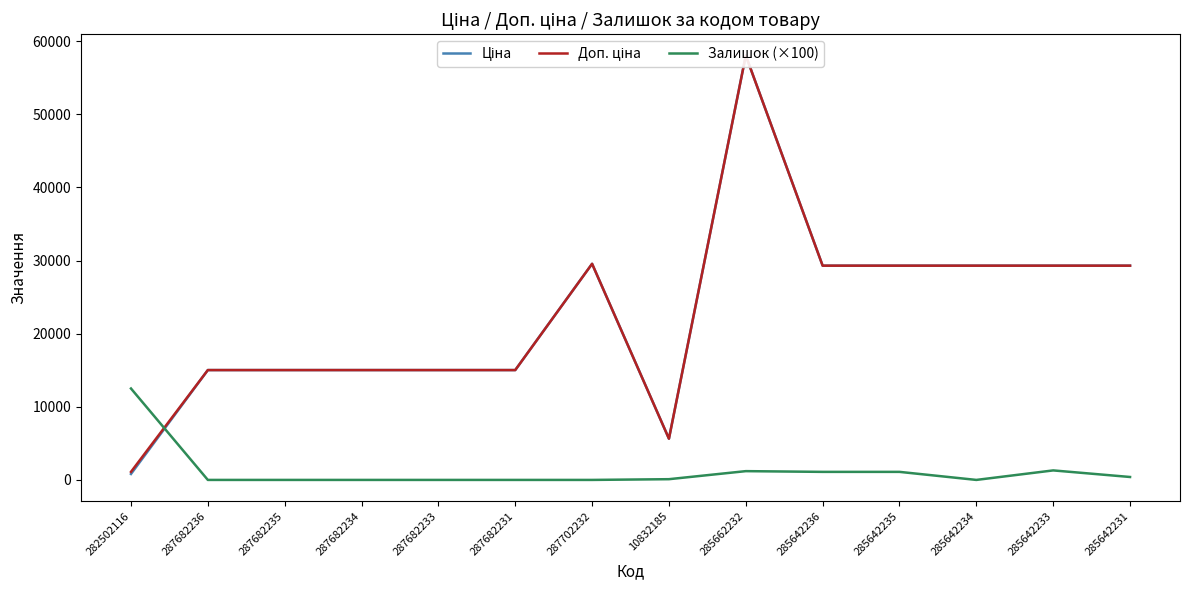

True or false: Доп. ціна and Ціна cross at least once.

False